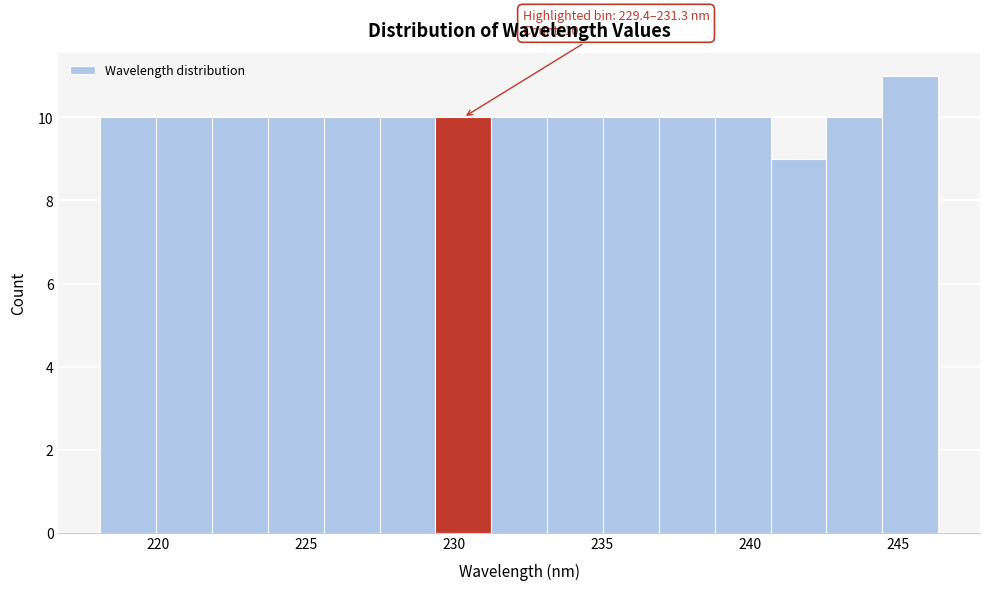

Around what value on the x-axis is the tallest bar? Give the approximate position of its centre, as read against the axis.

245.5